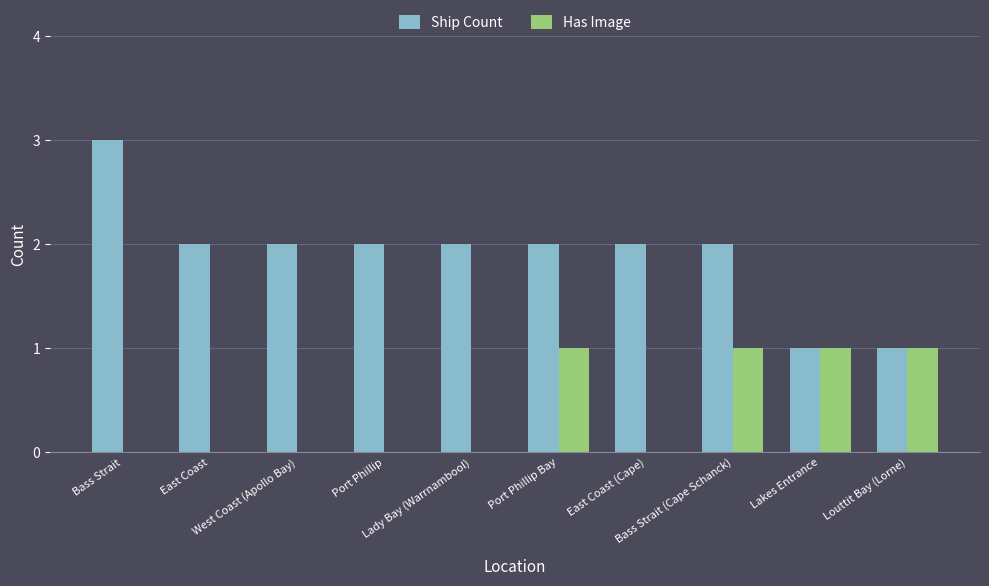

How many categories are shown in the chart?

10